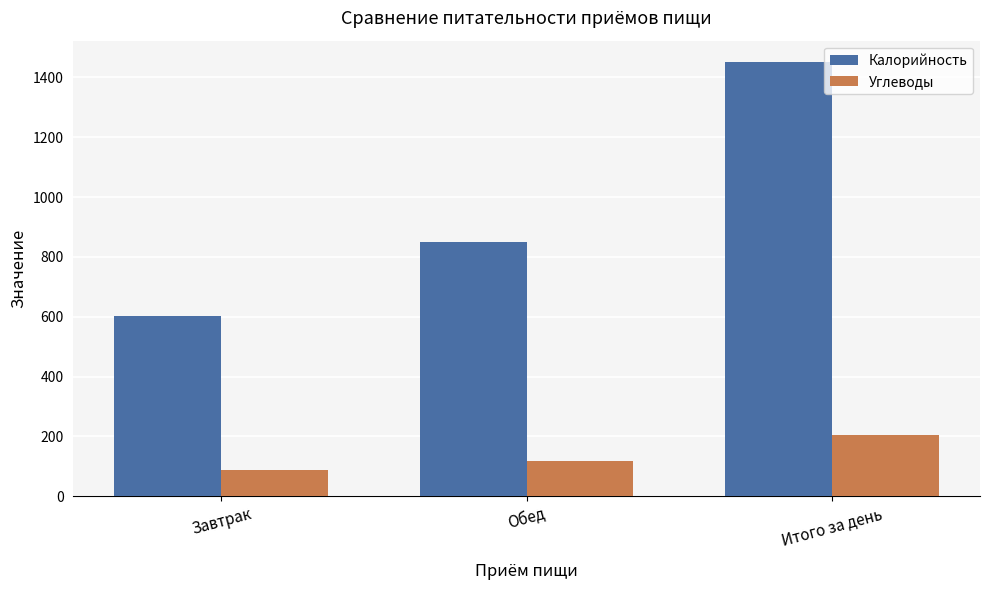

What is the value of the Углеводы bar at the 1st from the left?

86.9